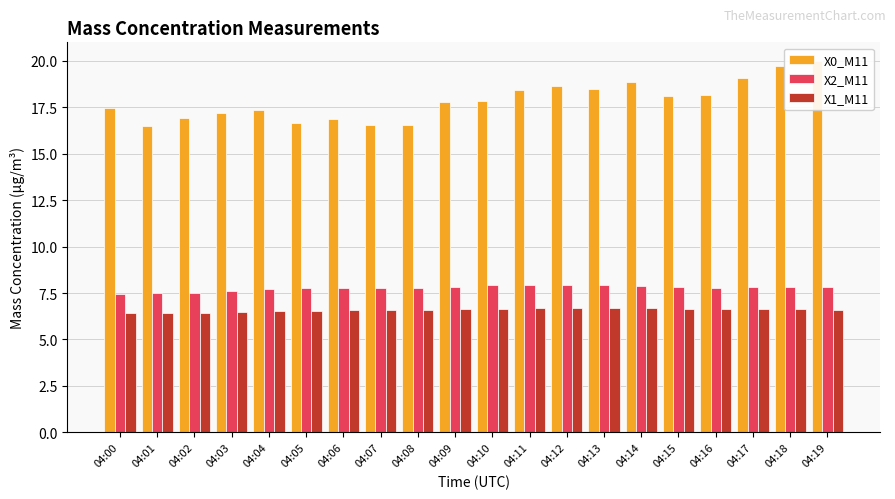

List the series in order of their peak value, lowest first.

X1_M11, X2_M11, X0_M11